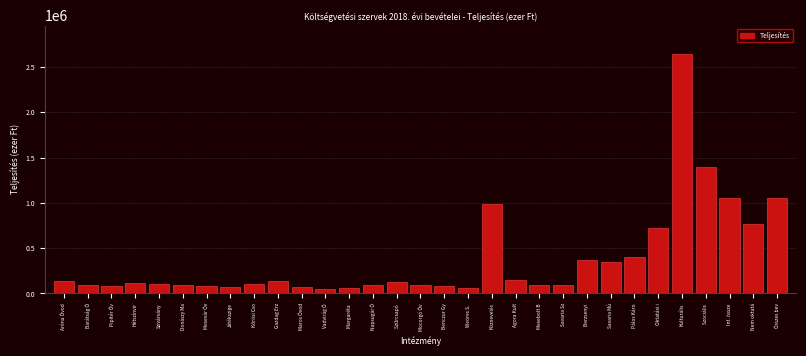

Which category has the highest value across all series?

Kulturális